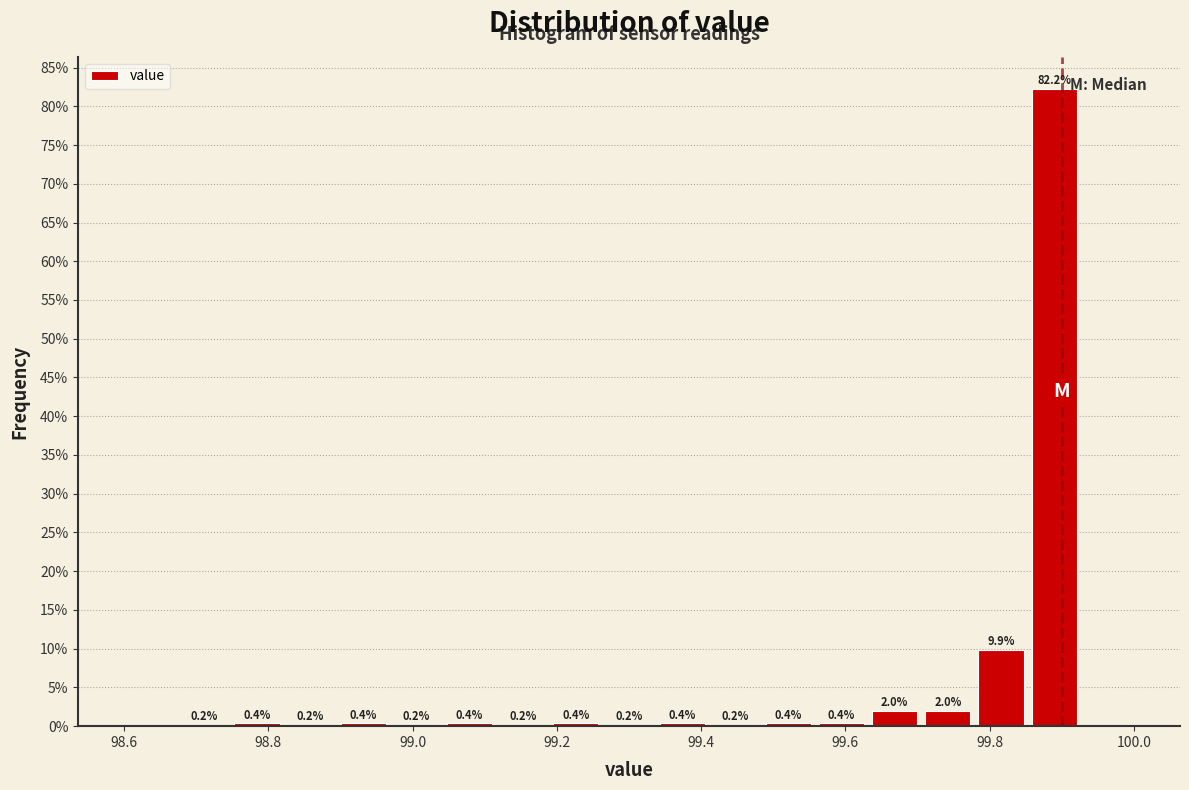

Around what value on the x-axis is the tallest bar? Give the approximate position of its centre, as read against the axis.

99.88